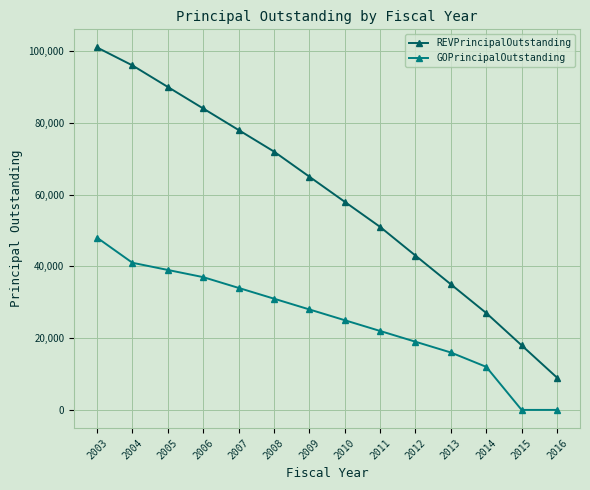

Which series has the largest total across all categories?

REVPrincipalOutstanding